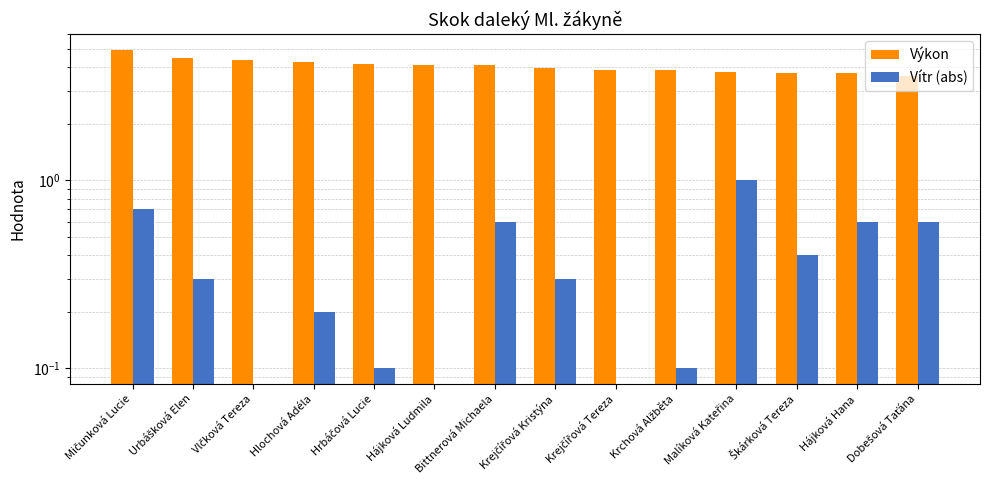

Is it true that Vítr (abs) equals -0.4 at Krejčířová Tereza?

False